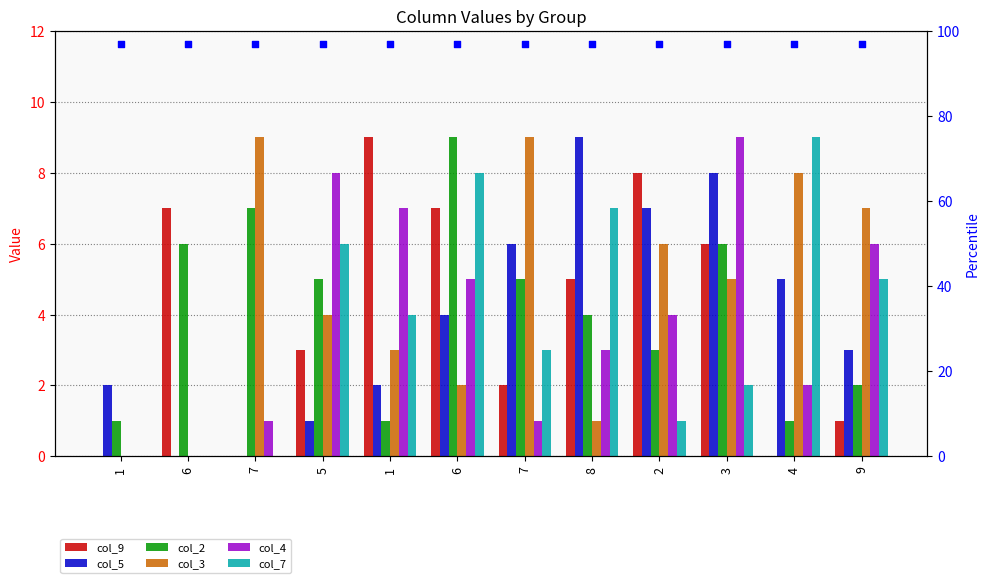

Which series has the largest total across all categories?

col_3